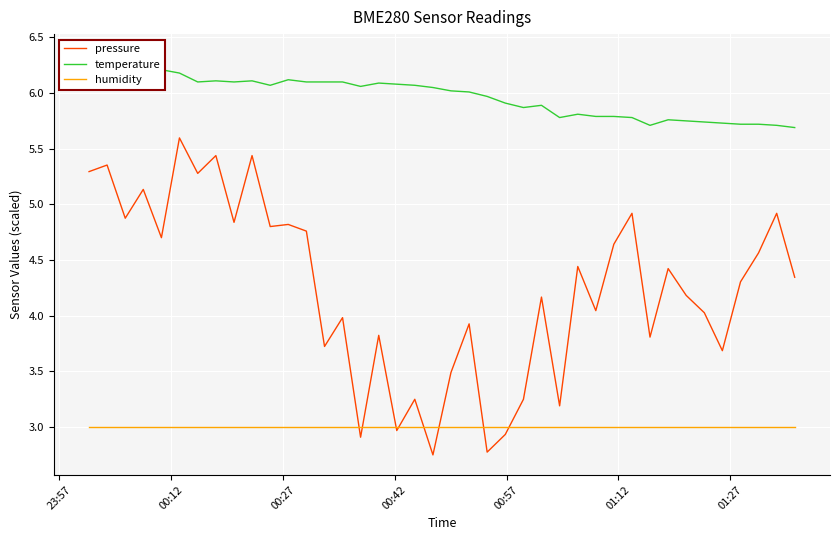

Reading left to right, list all the values displayed in this chart.

pressure: 5.3	5.4	4.9	5.1	4.7	5.6	5.3	5.4	4.8	5.4	4.8	4.8	4.8	3.7	4.0	2.9	3.8	3.0	3.2	2.7	3.5	3.9	2.8	2.9	3.2	4.2	3.2	4.4	4.0	4.6	4.9	3.8	4.4	4.2	4.0	3.7	4.3	4.6	4.9	4.3
temperature: 6.3	6.3	6.3	6.3	6.2	6.2	6.1	6.1	6.1	6.1	6.1	6.1	6.1	6.1	6.1	6.1	6.1	6.1	6.1	6.0	6.0	6.0	6.0	5.9	5.9	5.9	5.8	5.8	5.8	5.8	5.8	5.7	5.8	5.8	5.7	5.7	5.7	5.7	5.7	5.7
humidity: 3.0	3.0	3.0	3.0	3.0	3.0	3.0	3.0	3.0	3.0	3.0	3.0	3.0	3.0	3.0	3.0	3.0	3.0	3.0	3.0	3.0	3.0	3.0	3.0	3.0	3.0	3.0	3.0	3.0	3.0	3.0	3.0	3.0	3.0	3.0	3.0	3.0	3.0	3.0	3.0